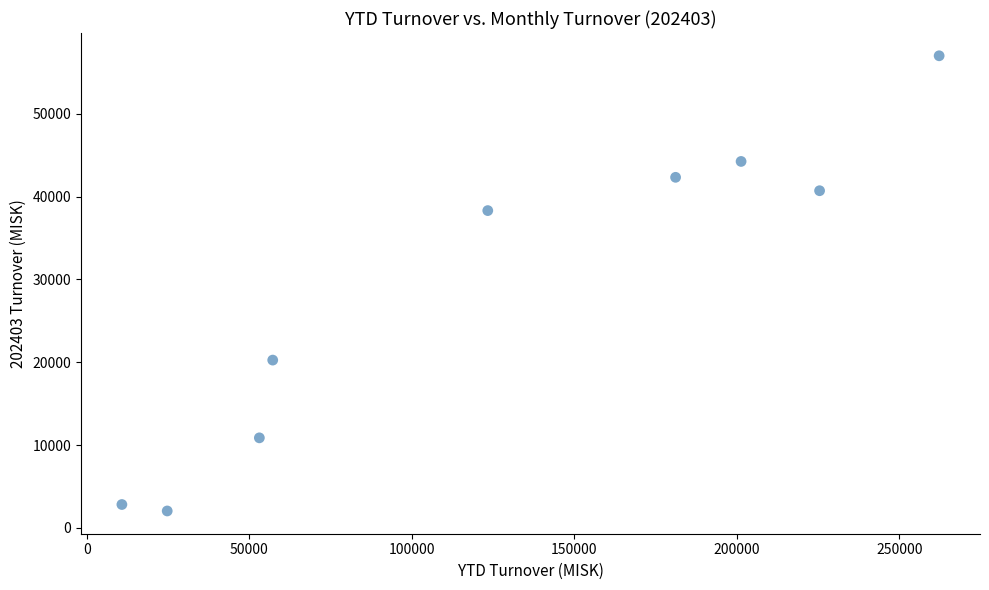

What is the range of Y values (max minus min)?

54970.8